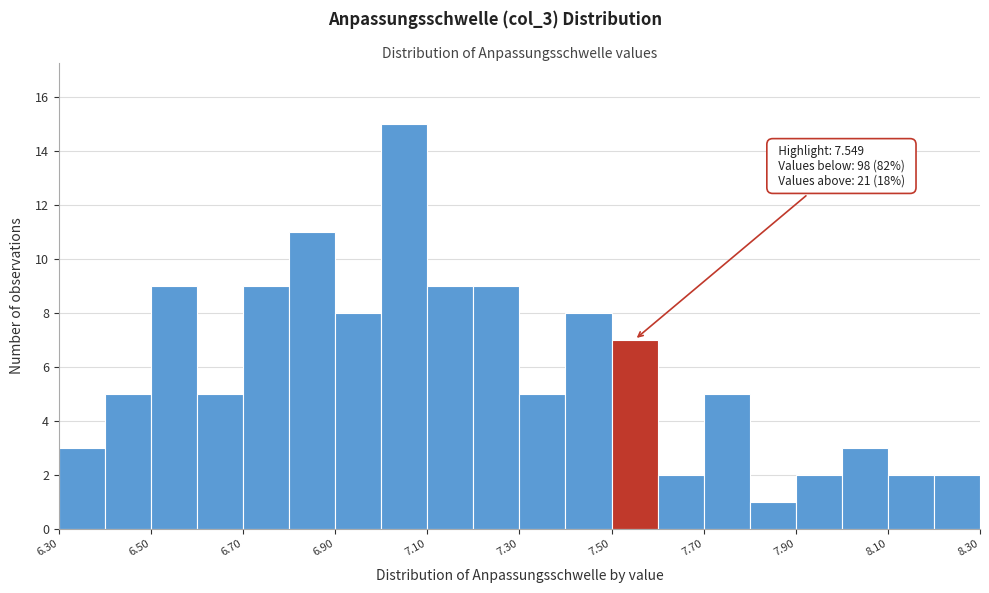

Which range on the x-axis has the tallest bar?

7.0 to 7.1